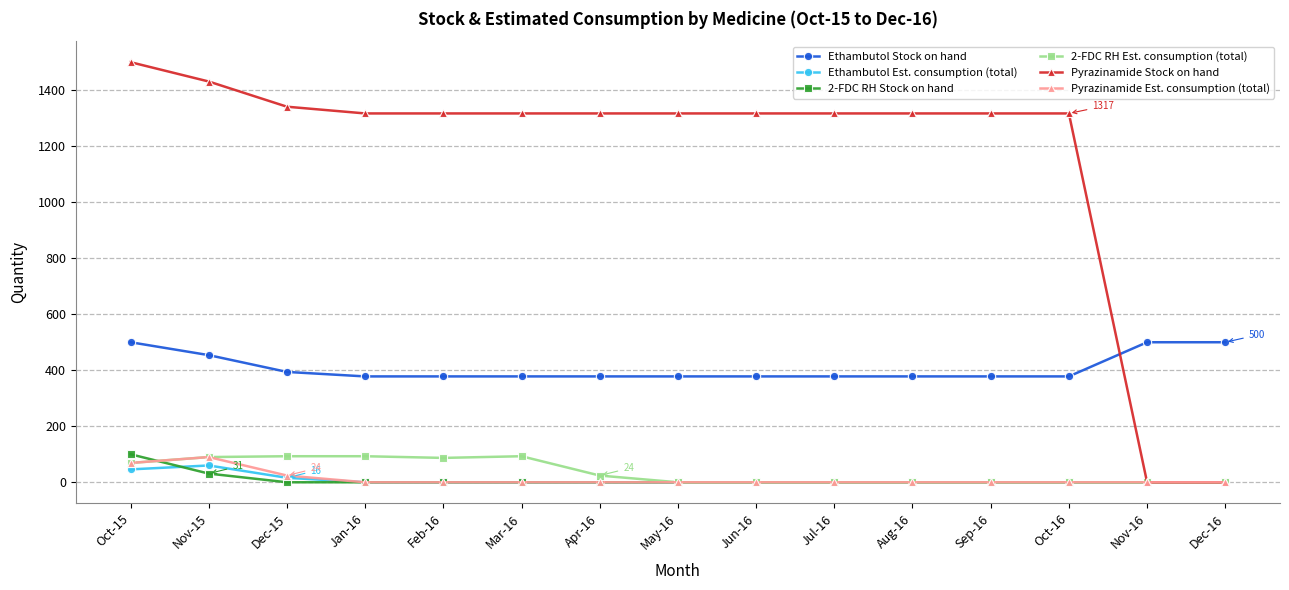

Which series changed the most between Aug-16 and Nov-16?

Pyrazinamide Stock on hand